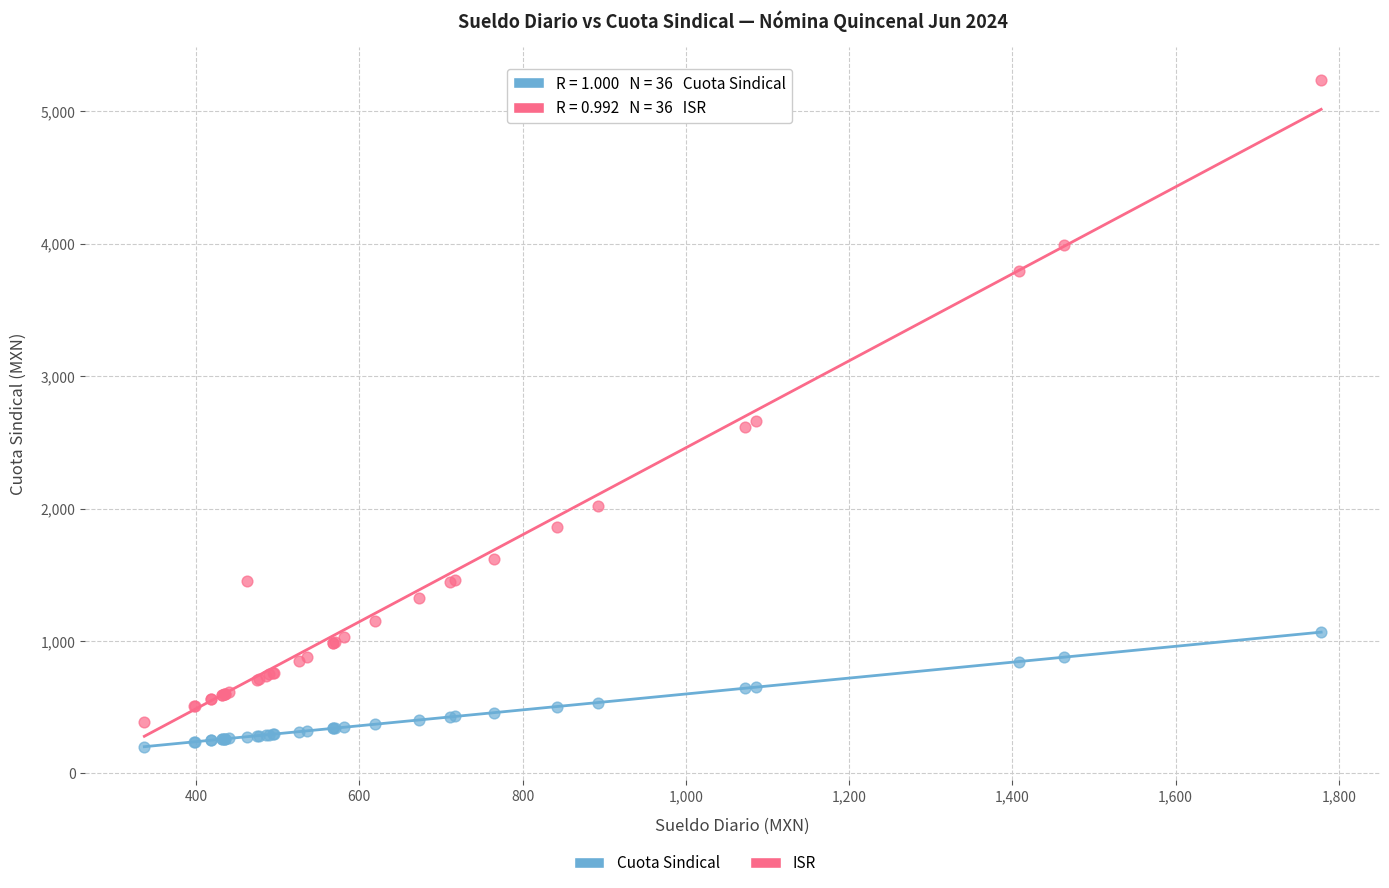

Which series has the widest spread of Y values?

ISR